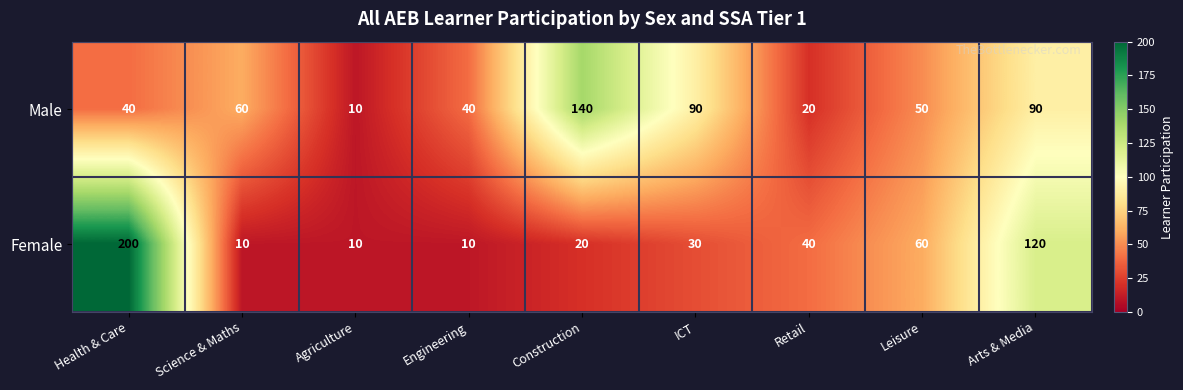

Which series has the largest total across all categories?

Male